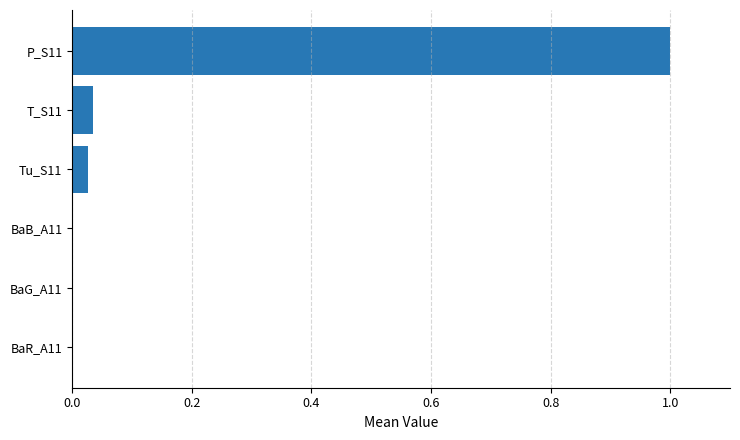

What is the sum of all values?

1.1